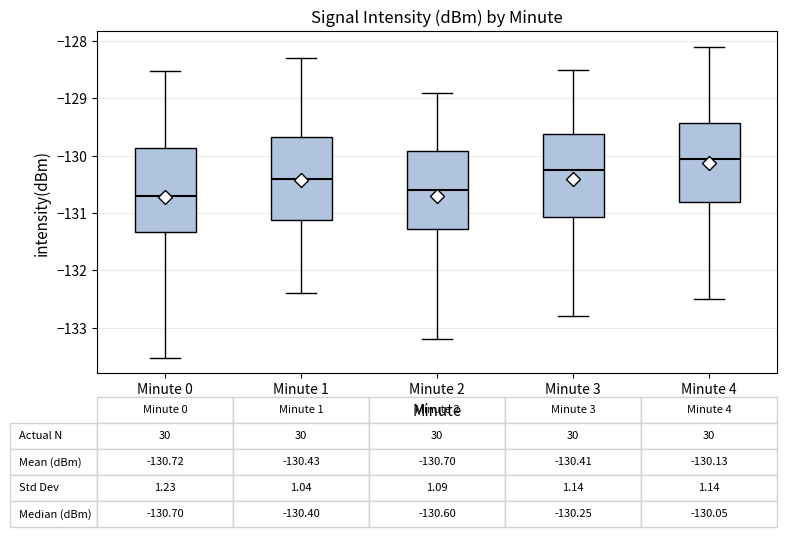

Which box has the highest median line?

Minute 4